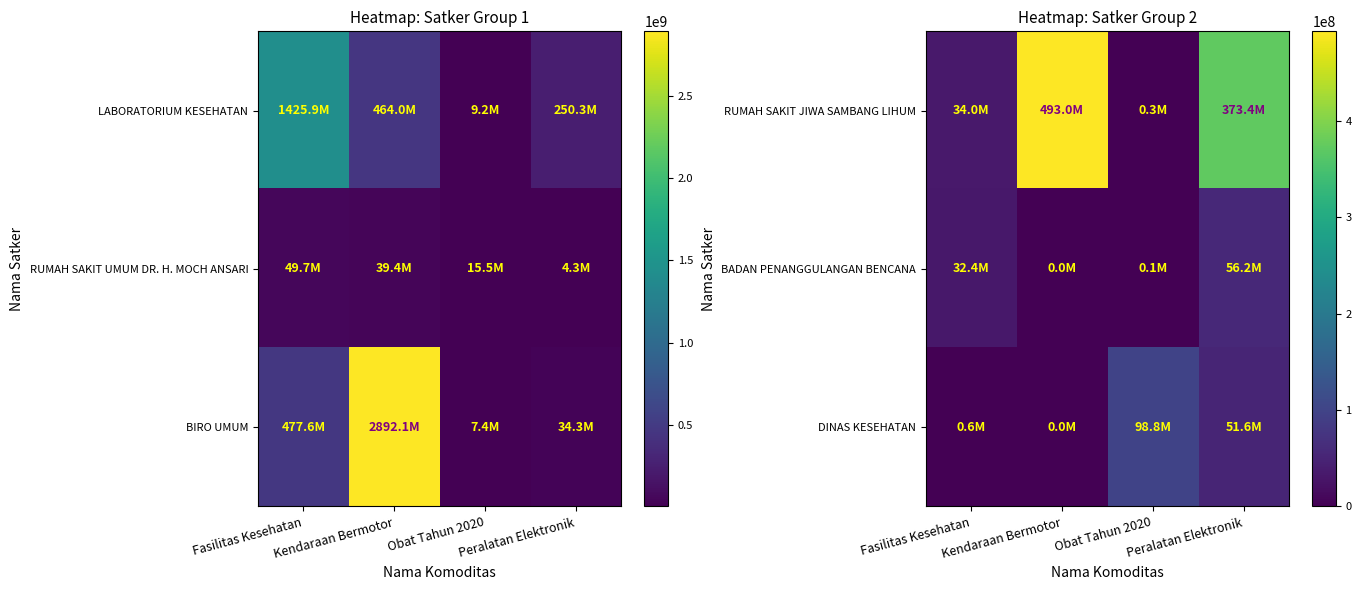

At Obat Tahun 2020, list the series in order from largest to smallest.

DINAS KESEHATAN, RUMAH SAKIT JIWA SAMBANG LIHUM, BADAN PENANGGULANGAN BENCANA